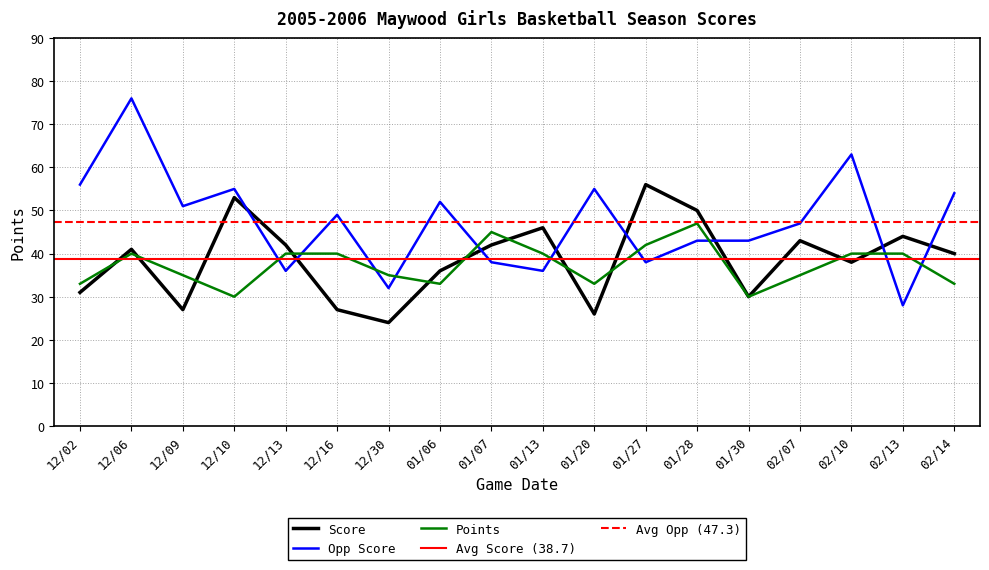

Which label corresponds to the smallest value in the chart?

12/30